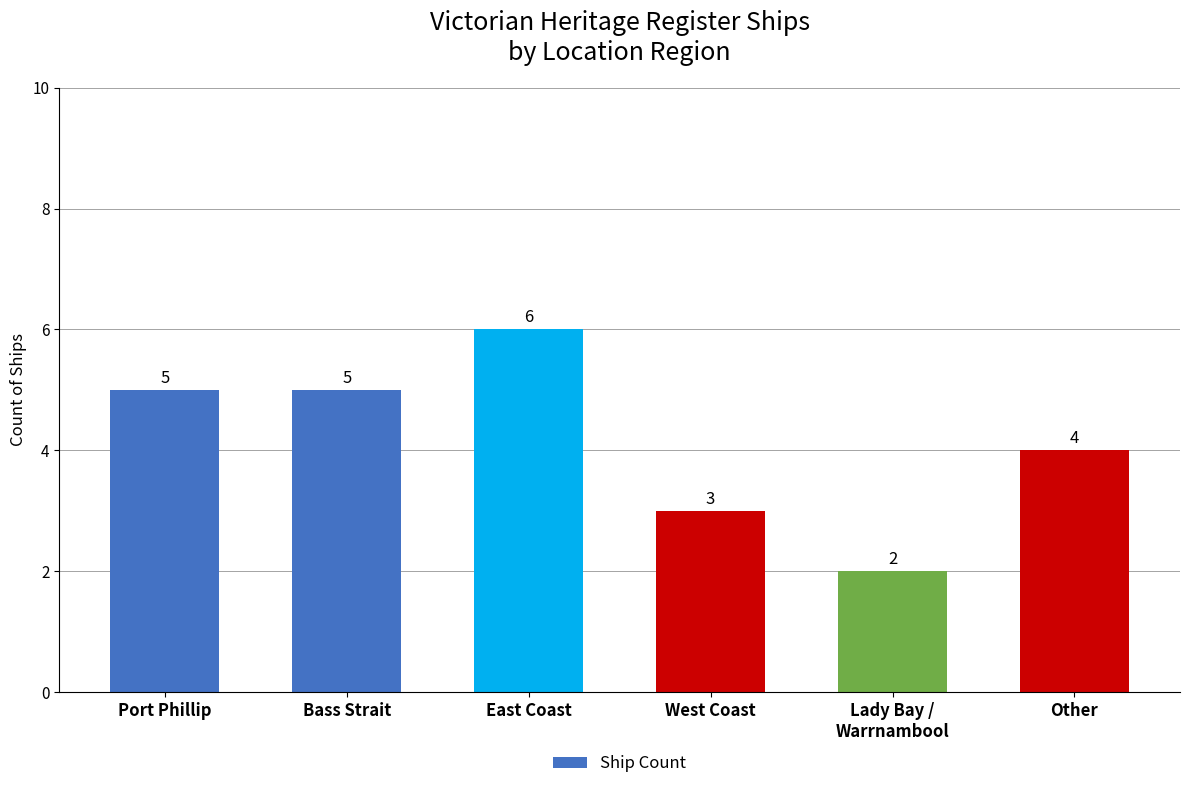

What is the label of the 1st bar from the right?

Other